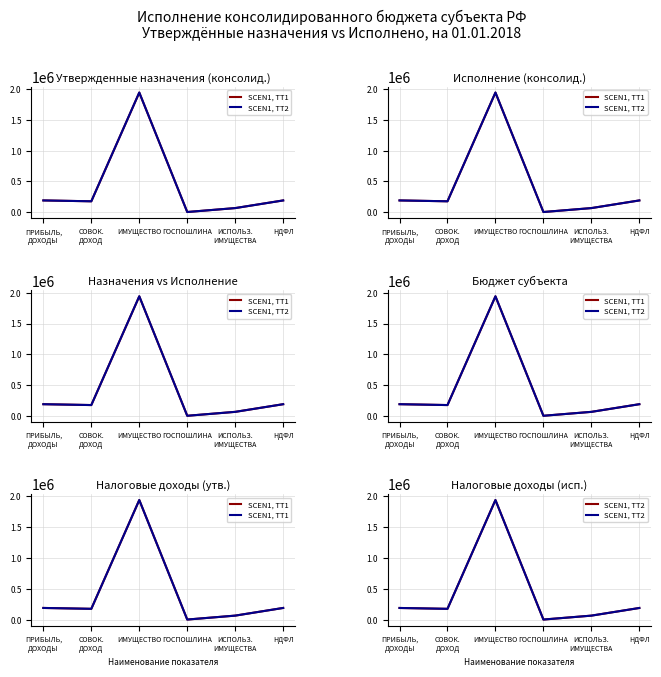

Which series has the largest range (max minus min)?

SCEN1, TT2